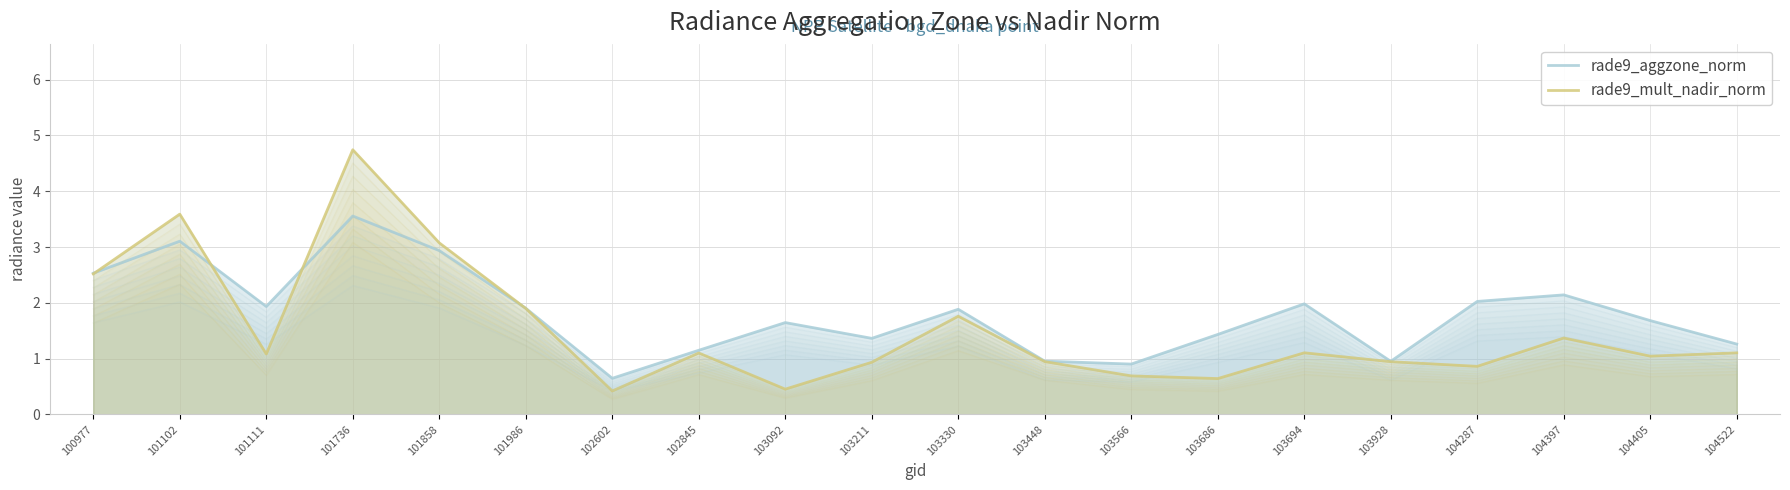

Reading right to left, transcribe all the data shown in this chart.

rade9_aggzone_norm: 104522=1.3	104405=1.7	104397=2.1	104287=2.0	103928=1.0	103694=2.0	103686=1.4	103566=0.9	103448=1.0	103330=1.9	103211=1.4	103092=1.6	102845=1.1	102602=0.6	101986=1.9	101858=2.9	101736=3.6	101111=1.9	101102=3.1	100977=2.5
rade9_mult_nadir_norm: 104522=1.1	104405=1.0	104397=1.4	104287=0.9	103928=0.9	103694=1.1	103686=0.6	103566=0.7	103448=0.9	103330=1.8	103211=0.9	103092=0.5	102845=1.1	102602=0.4	101986=1.9	101858=3.1	101736=4.7	101111=1.1	101102=3.6	100977=2.5